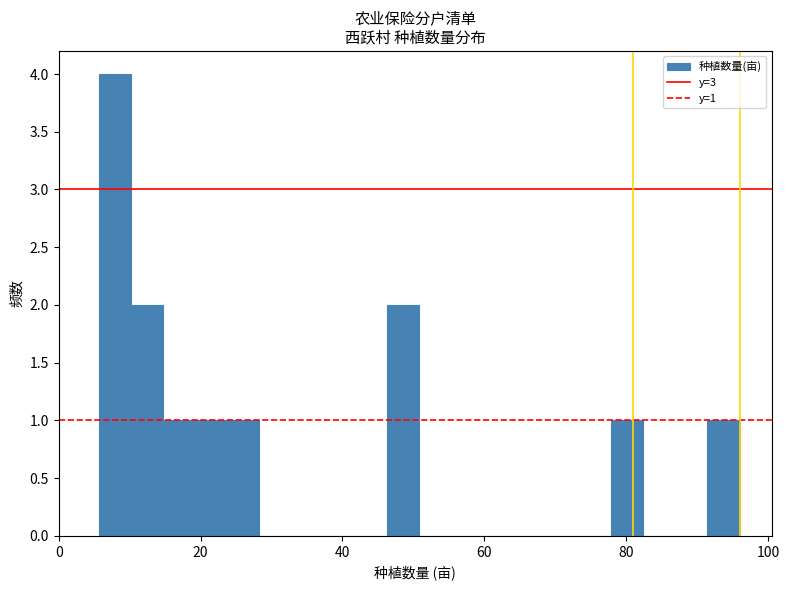

Around what value on the x-axis is the tallest bar? Give the approximate position of its centre, as read against the axis.

8